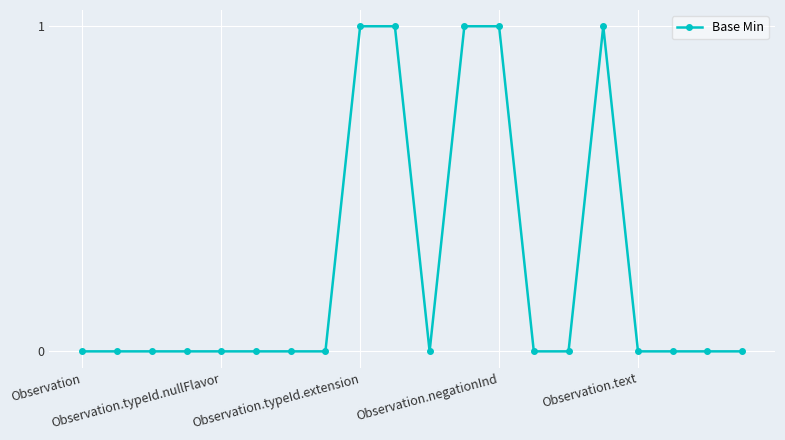

True or false: the data has more than 0 interior local peaks.

True